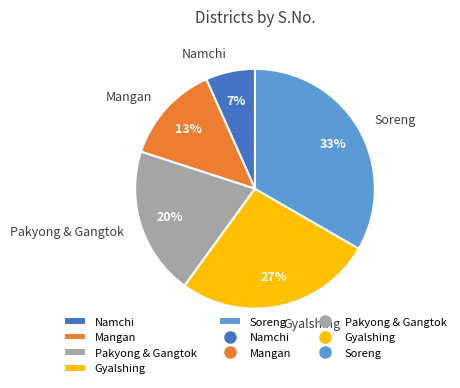

Rank the categories by value from highest to lowest.

Soreng, Gyalshing, Pakyong & Gangtok, Mangan, Namchi